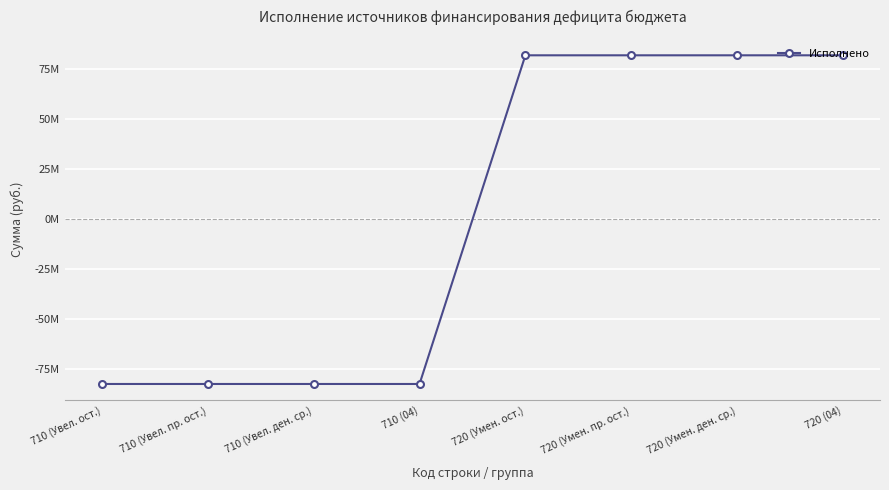

The chart shows a value of -82528770.6 at 710 (04). True or false?

True